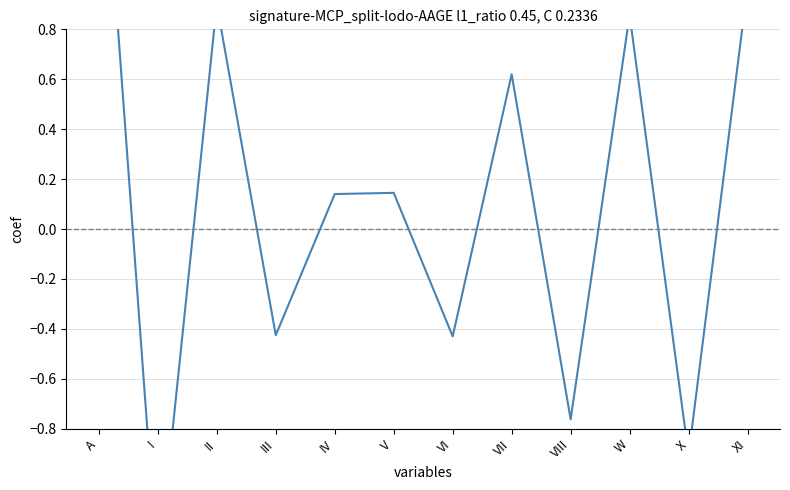

The chart shows a value of 0.6 at VII. True or false?

True